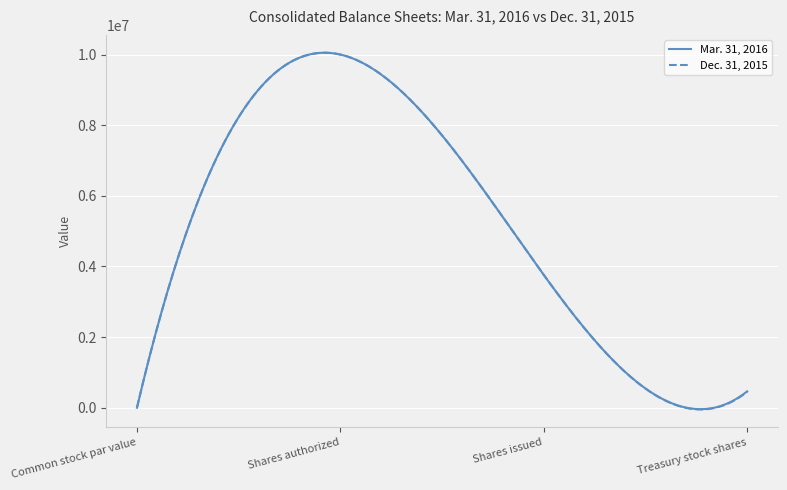

List the series in order of their peak value, highest first.

Mar. 31, 2016, Dec. 31, 2015